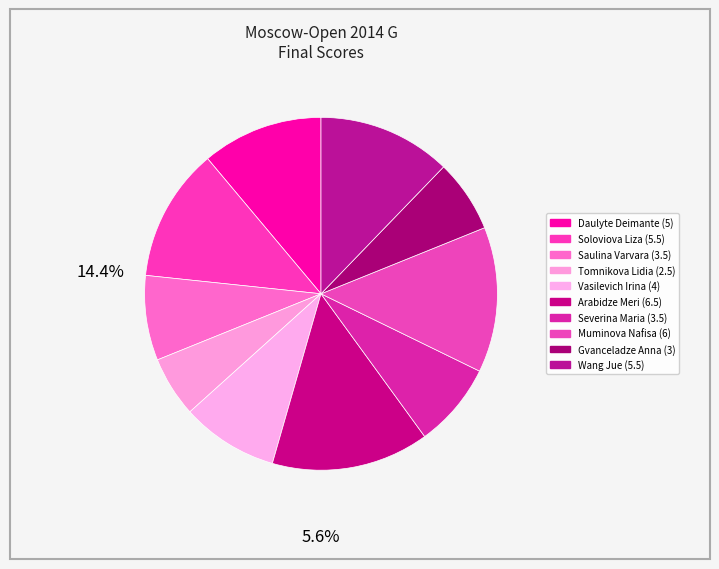

What is the ratio of the value at Tomnikova Lidia to the value at Arabidze Meri?

0.4